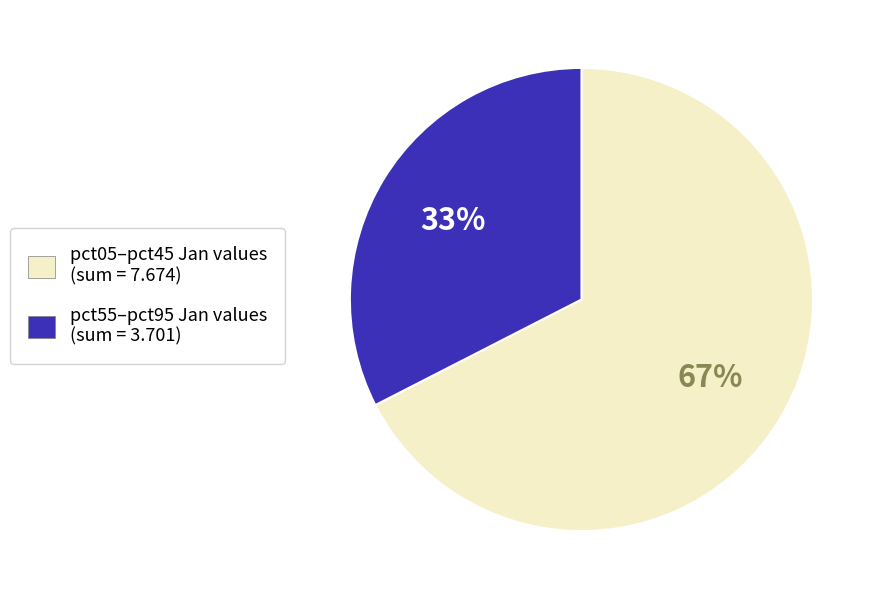

How many slices are in this pie chart?

2